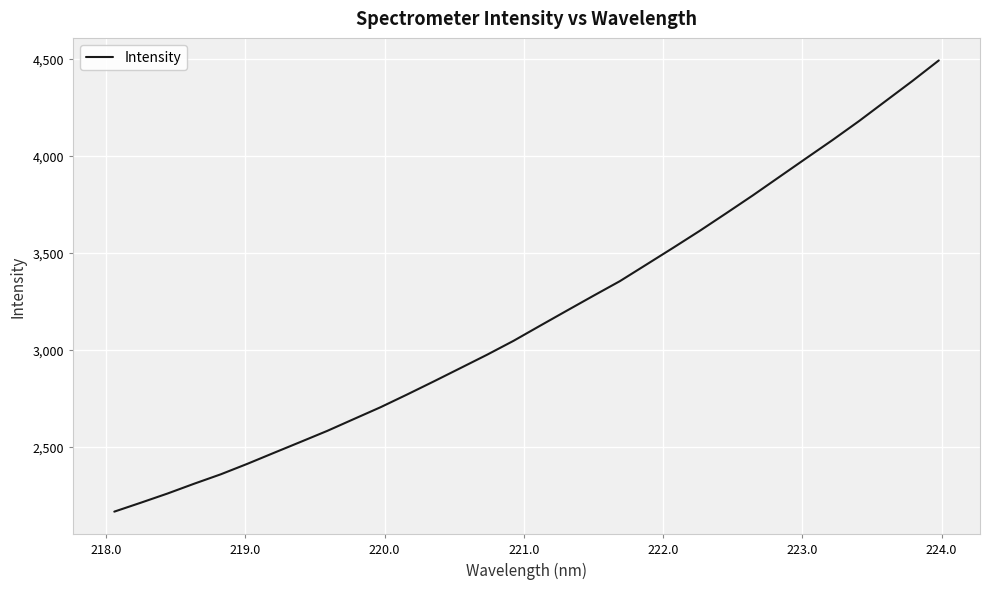

True or false: there are more than 0 points higher than both neighbors.

False